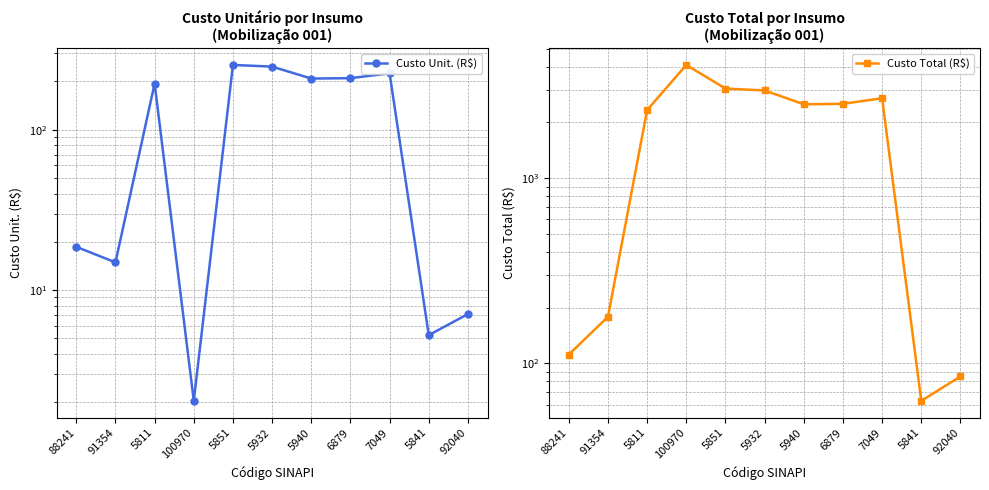

Reading left to right, extract all data points from this chart.

Custo Unit. (R$): 88241=18.6	91354=14.9	5811=194.2	100970=2.0	5851=253.6	5932=247.7	5940=208.6	6879=209.8	7049=224.9	5841=5.2	92040=7.1
Custo Total (R$): 88241=111.7	91354=178.7	5811=2330.0	100970=4080.0	5851=3043.6	5932=2971.8	5940=2503.3	6879=2517.0	7049=2698.9	5841=62.9	92040=85.1